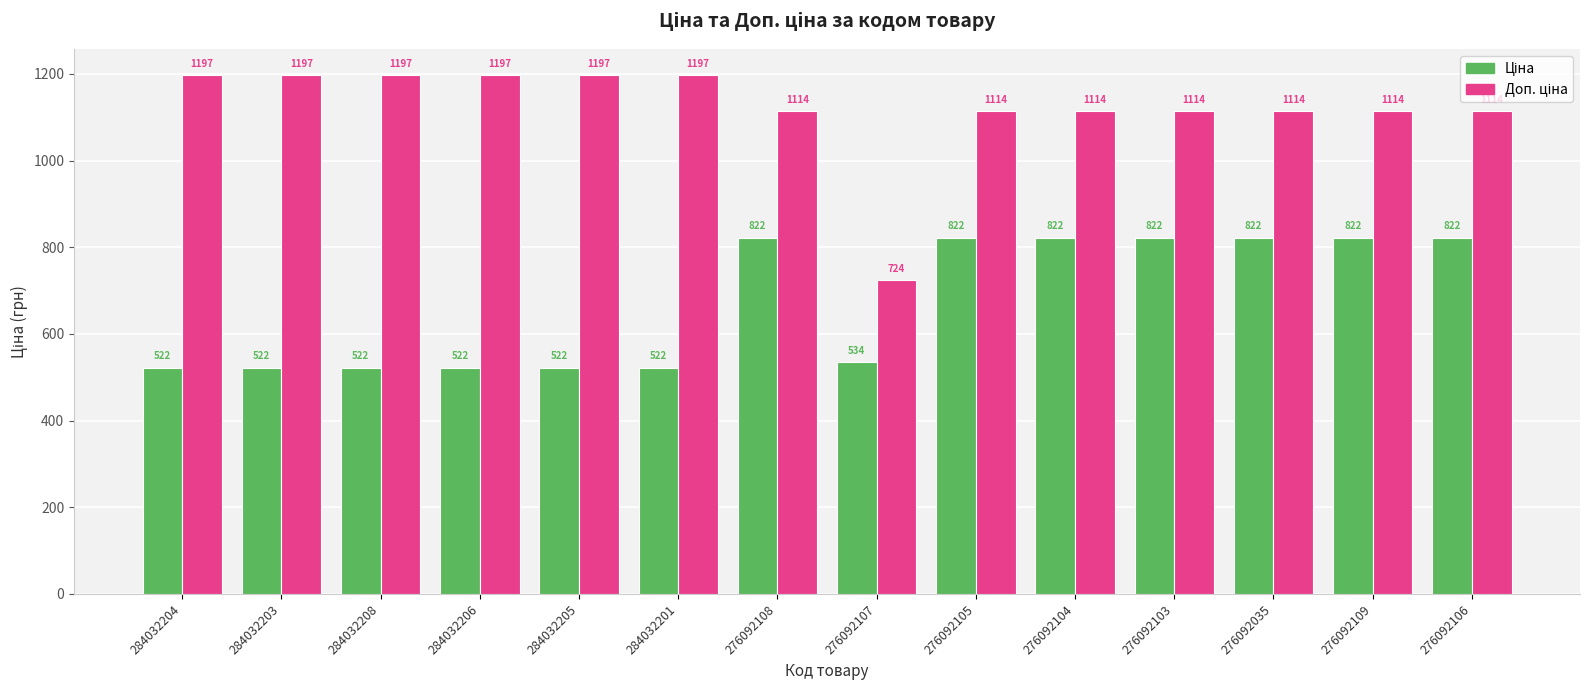

At how many categories does at least one series exceed 913?

13